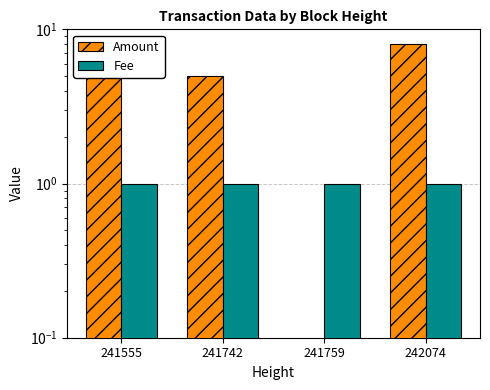

What is the sum of the Amount values at 241742 and 241759?

5